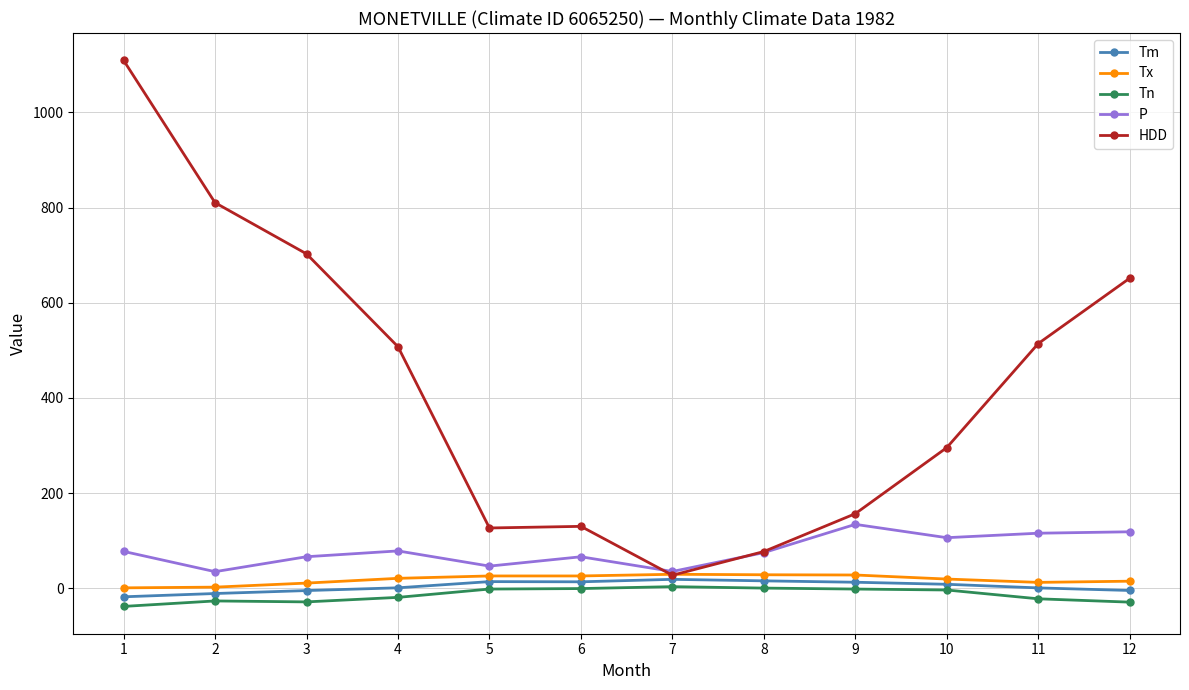

True or false: P has a value of 116.2 at 1.

False